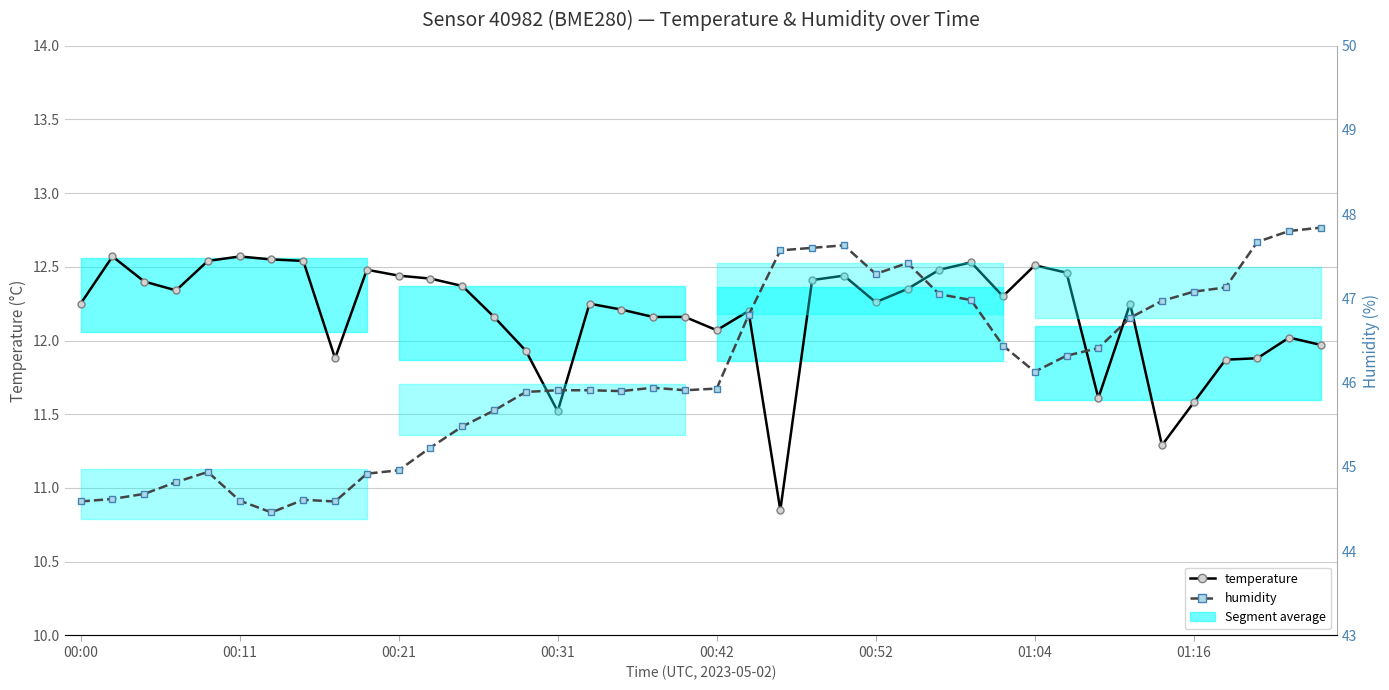

What are all the series names shown in the legend?

temperature, humidity